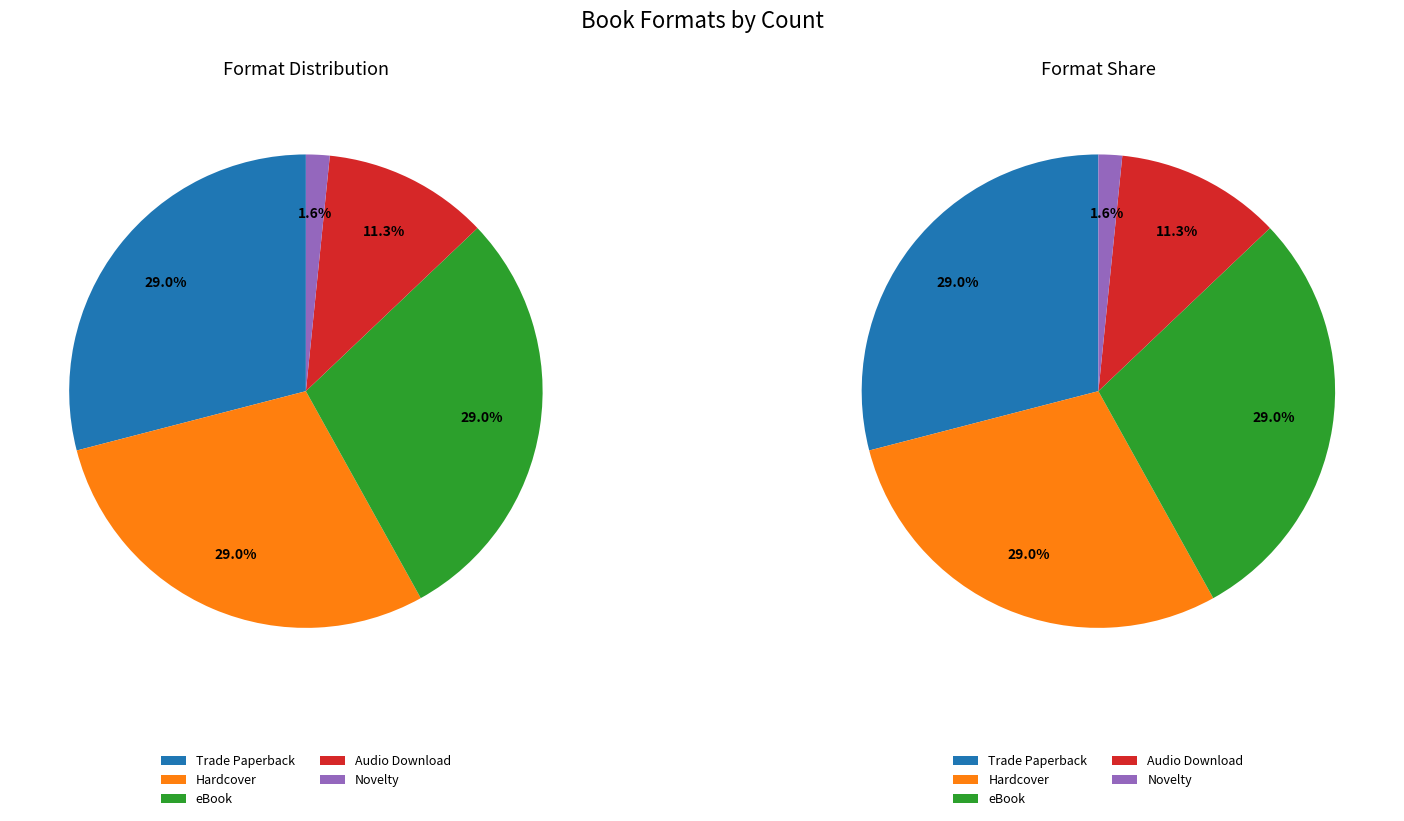

What percentage is the Hardcover slice, to the nearest percent?

29%